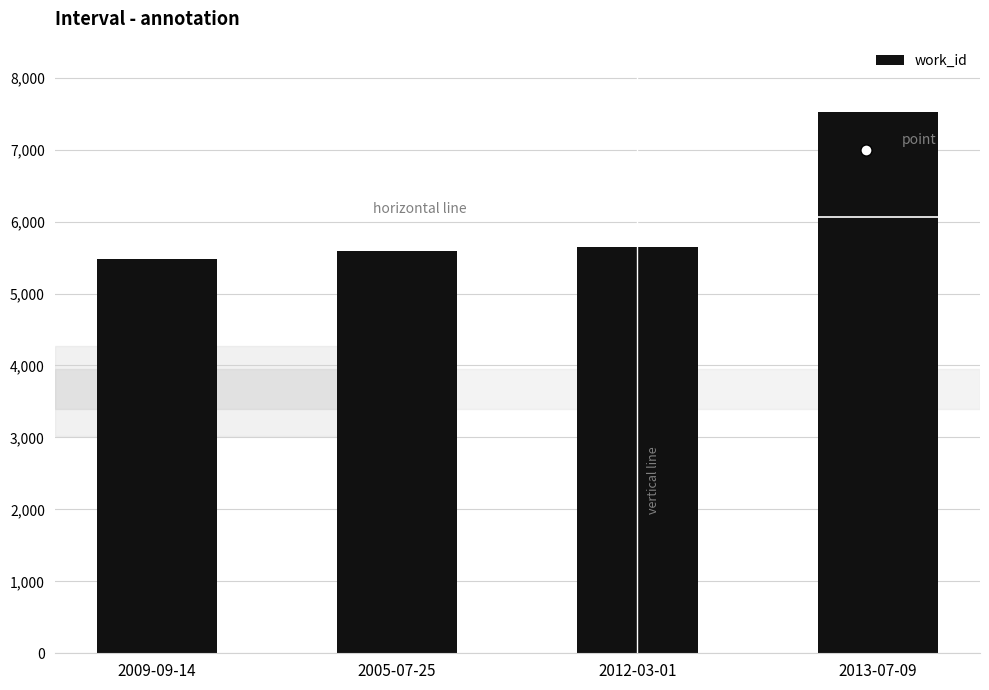

Which label corresponds to the largest value in the chart?

2013-07-09